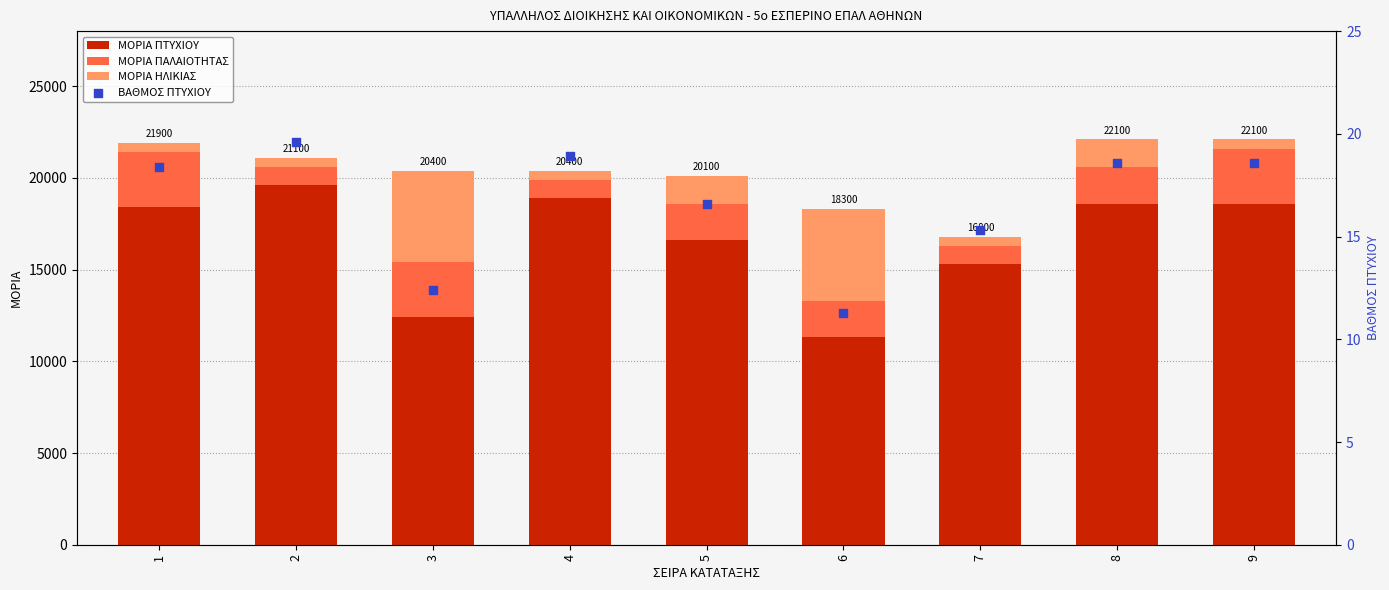

Which series has the largest Y range (max minus min)?

ΜΟΡΙΑ ΠΤΥΧΙΟΥ